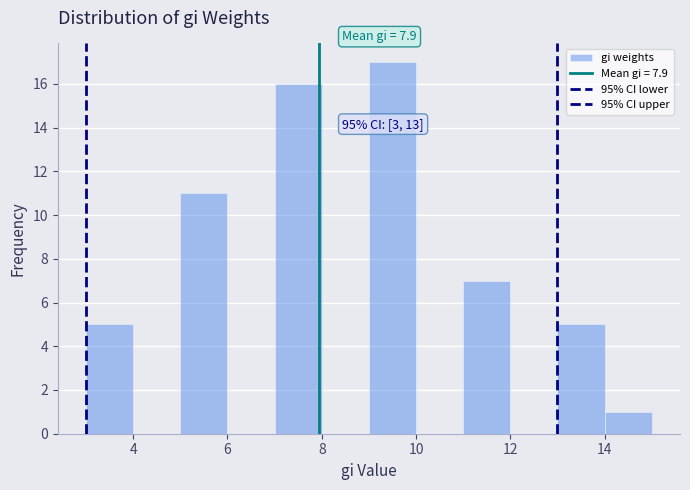

Over which range of the x-axis is the bar tallest?

9 to 10